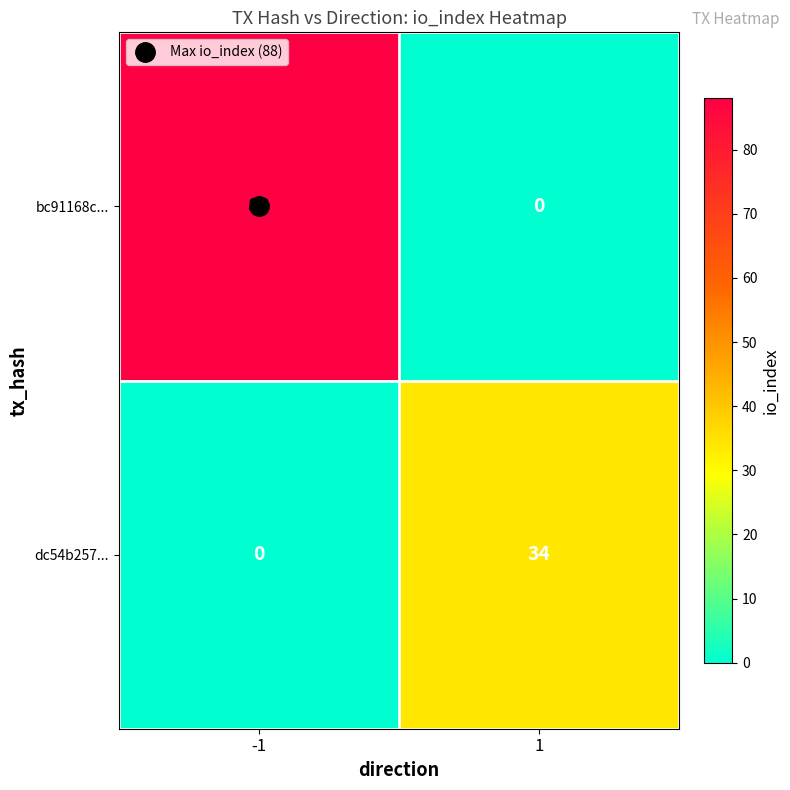

What is the difference between the highest and lowest values at 1?

34